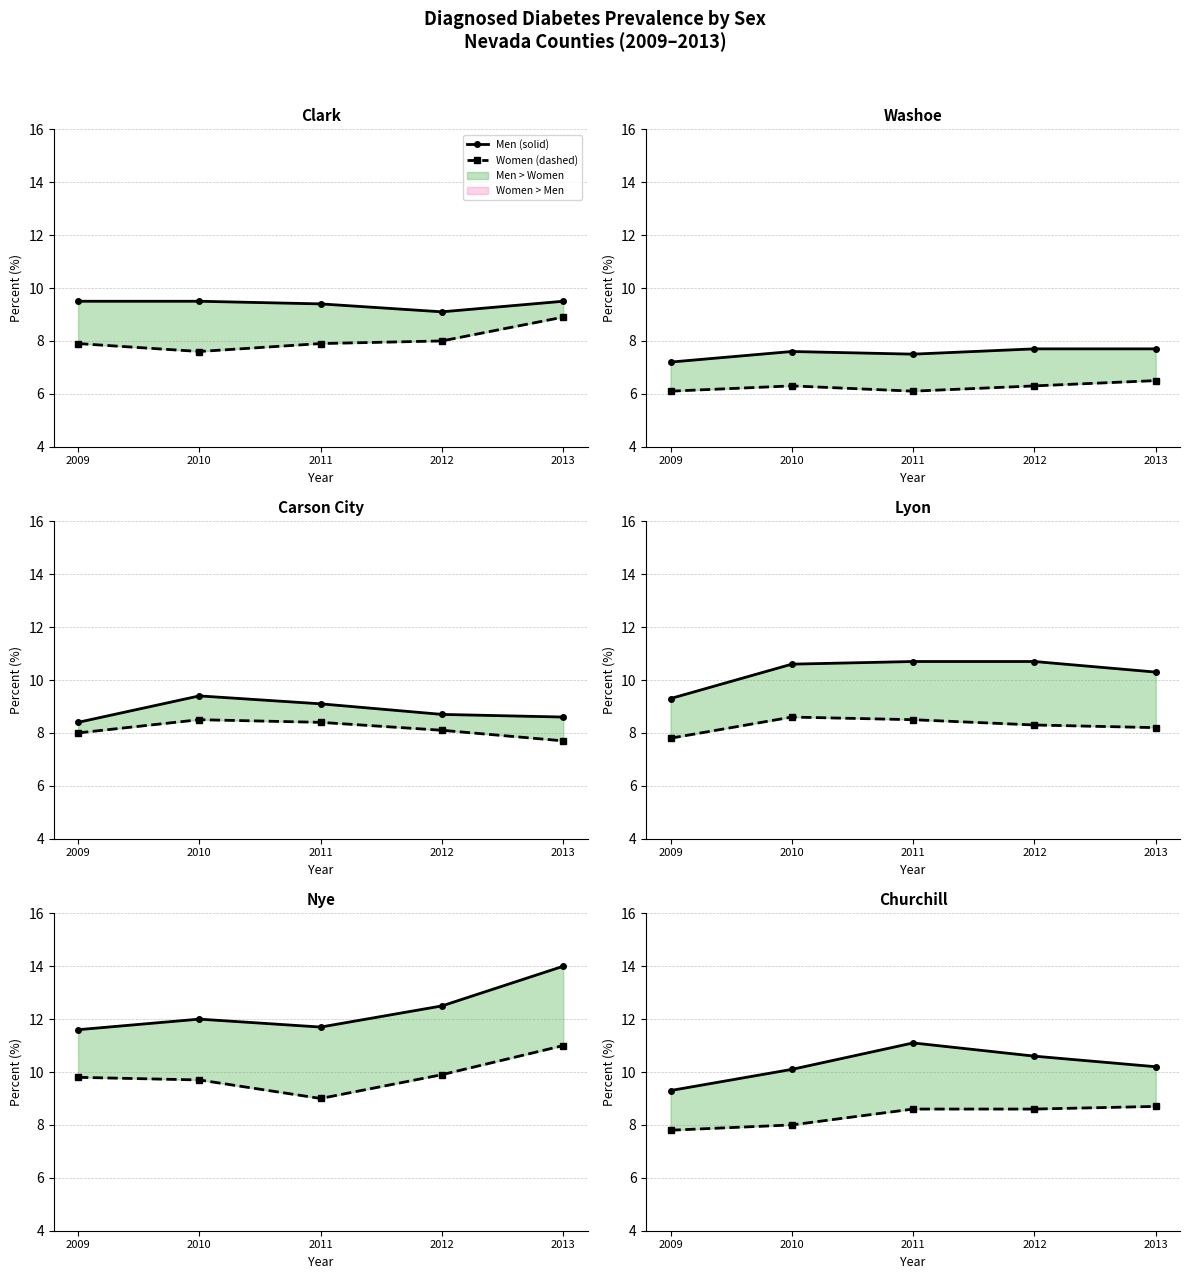

At which label is Women closest to 8?

2010